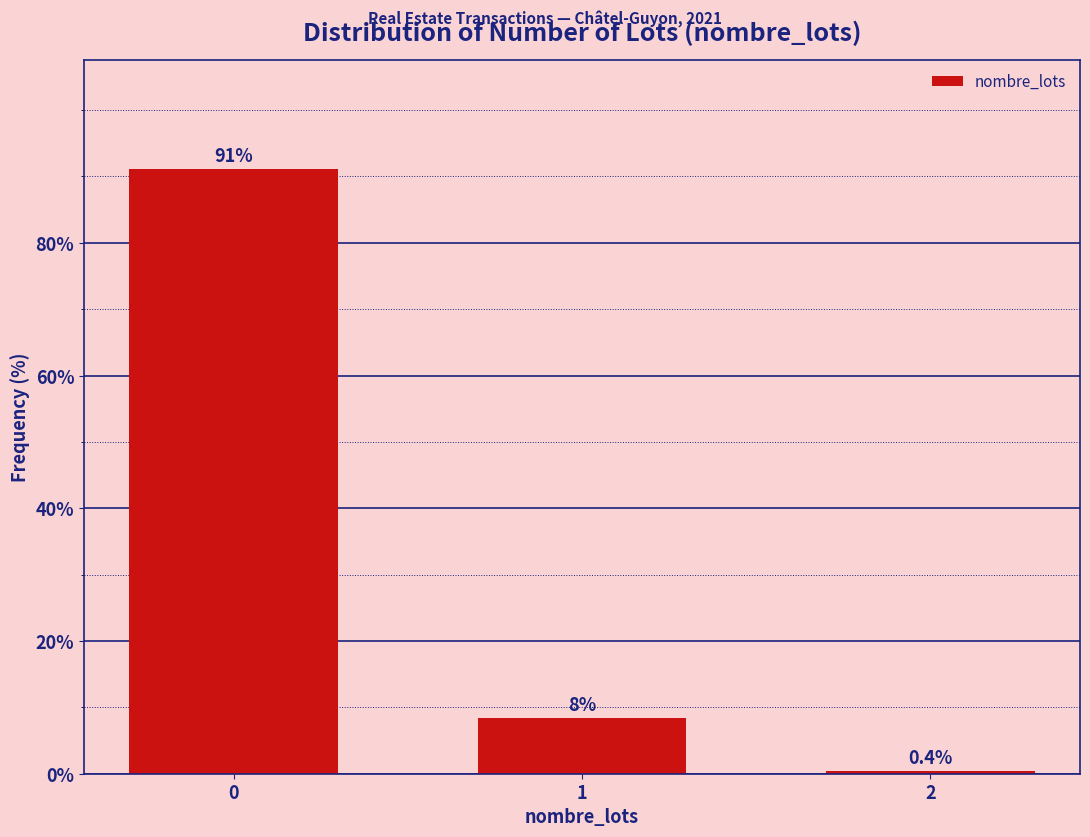

Reading right to left, transcribe all the data shown in this chart.

0.4	8.4	91.2